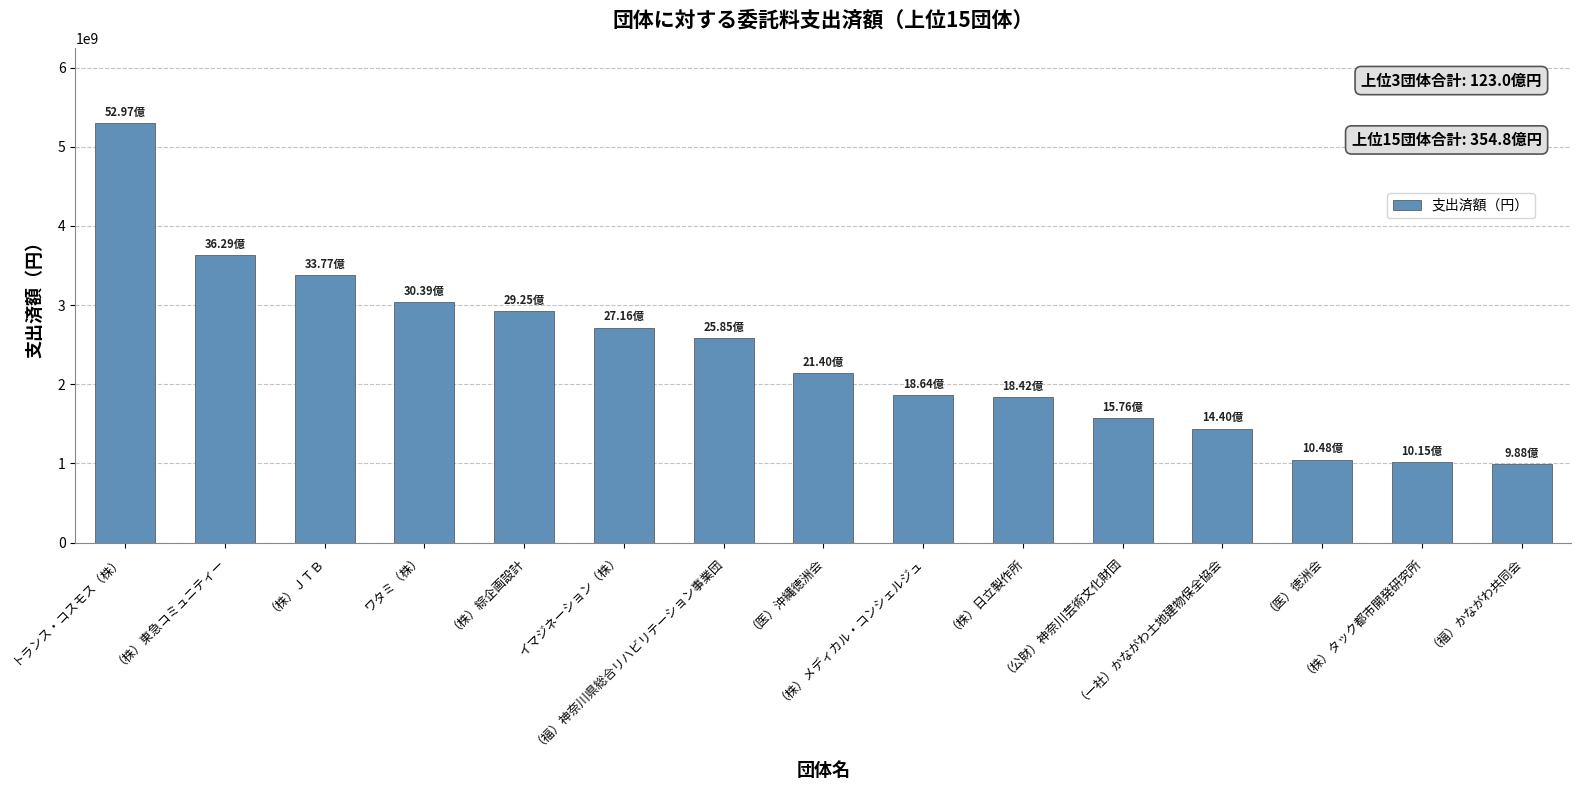

What is the average value?

2365518956